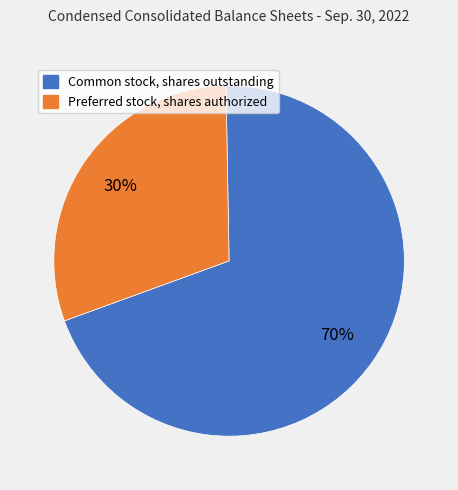

Rank the categories by value from highest to lowest.

Common stock, shares outstanding, Preferred stock, shares authorized